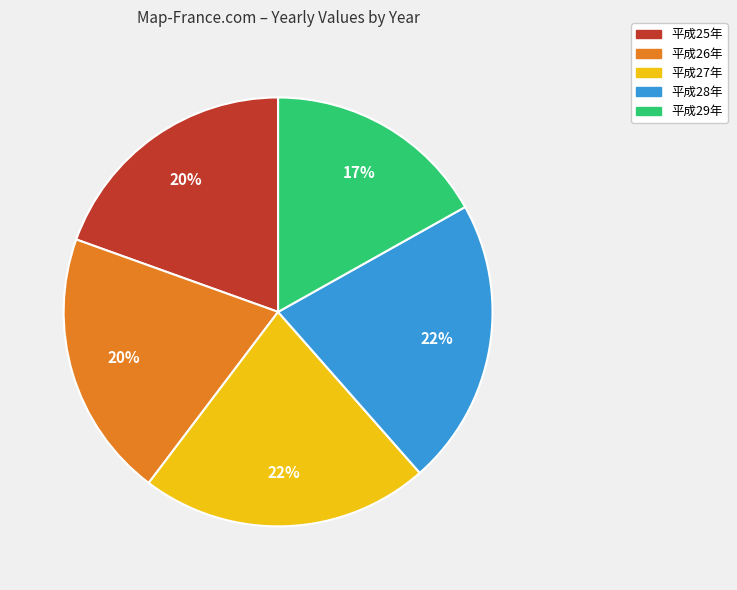

What percentage is the 平成29年 slice, to the nearest percent?

17%